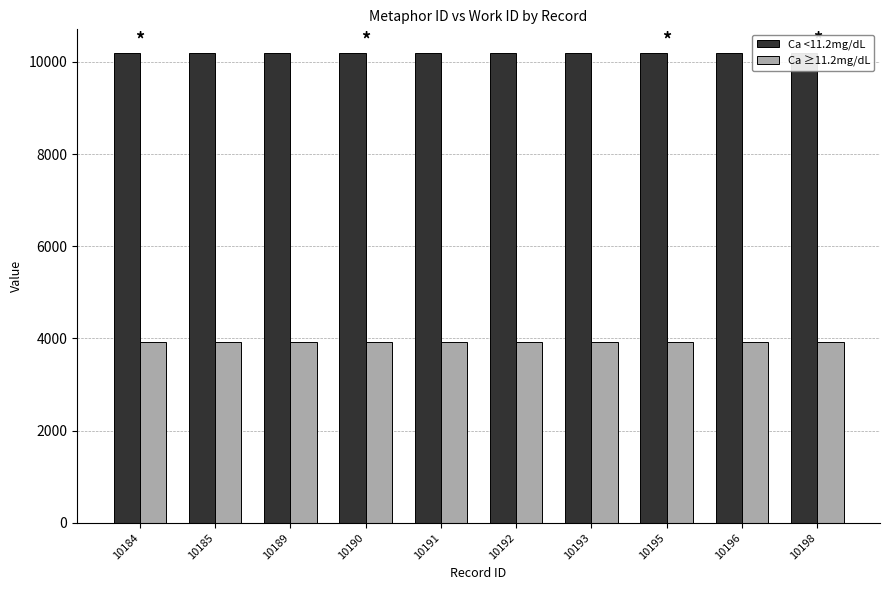

The Ca ≥11.2mg/dL series shows 2289 at 10193. True or false?

False